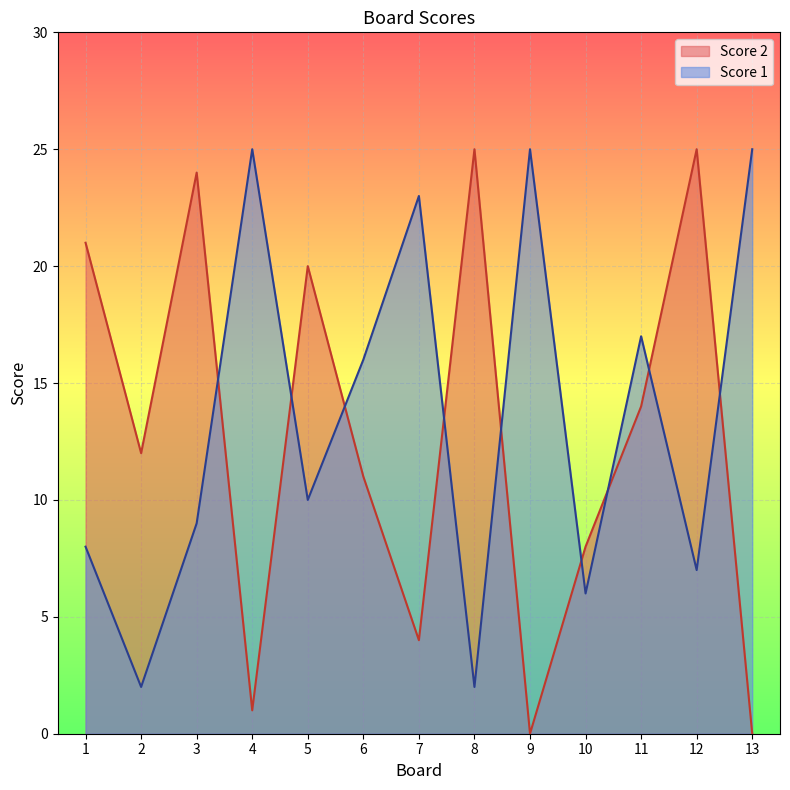

Between 1 and 5, which series saw the biggest shift?

Score 1